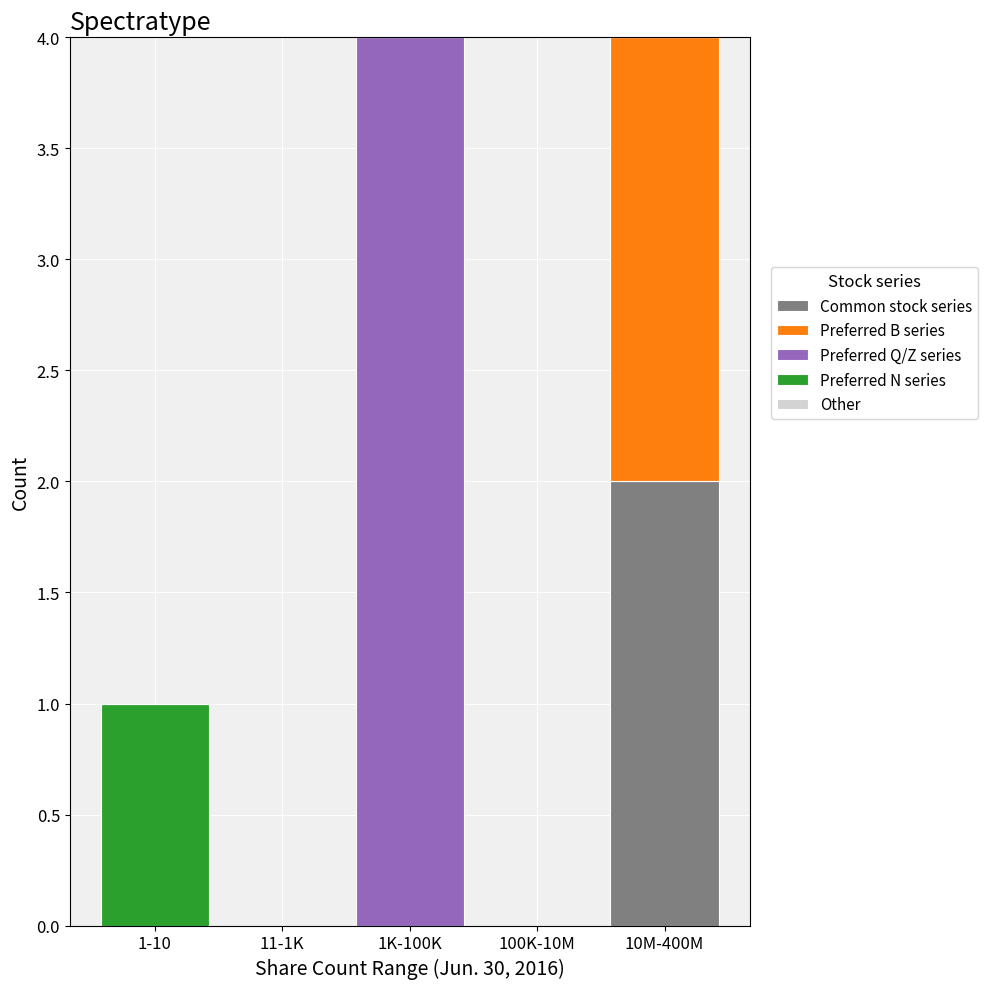

Reading left to right, transcribe the values for Common stock series.

1-10=0	11-1K=0	1K-100K=0	100K-10M=0	10M-400M=2